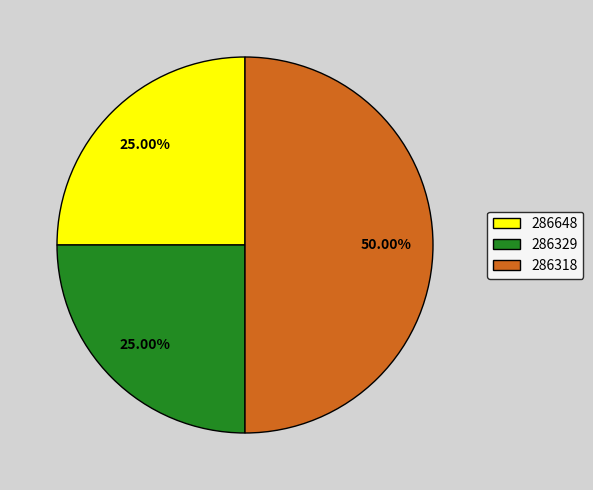

Count the number of slices in the pie.

3